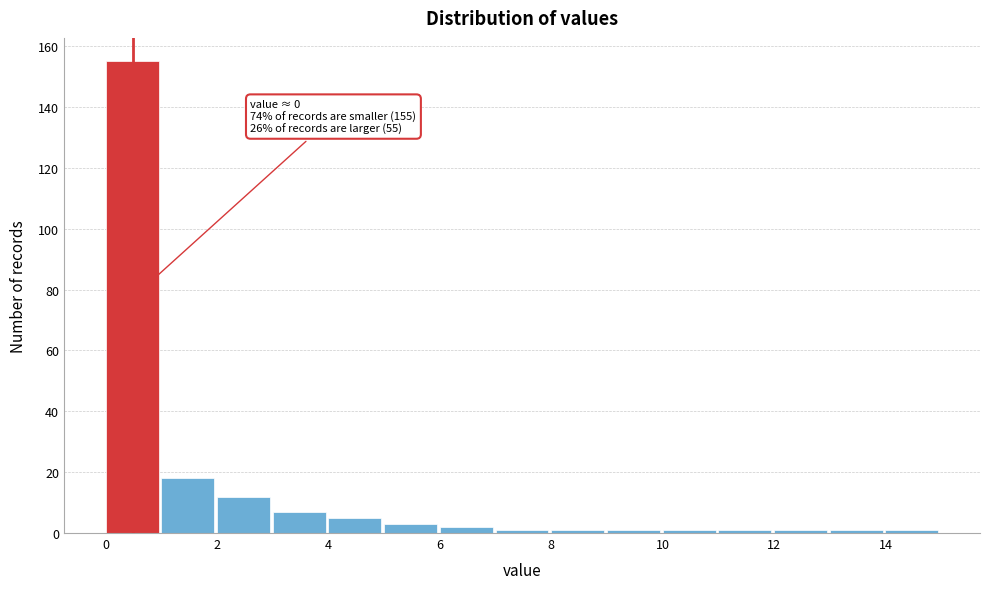

Which range on the x-axis has the tallest bar?

0 to 1